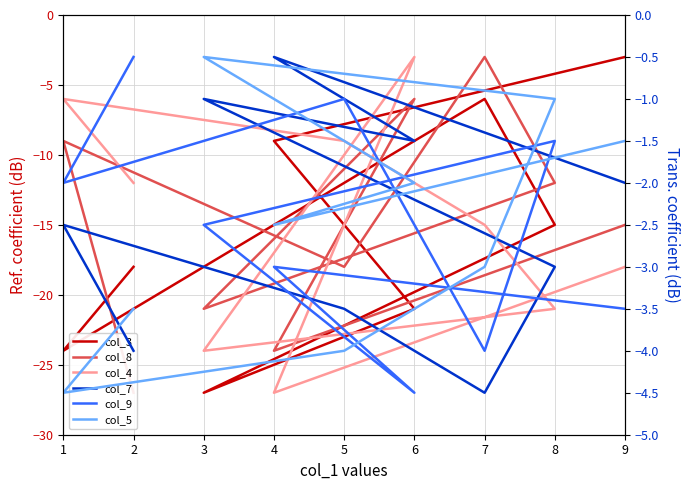

Reading left to right, transcribe all the data shown in this chart.

col_3: -3.0	-9.0	-21.0	-27.0	-15.0	-6.0	-12.0	-24.0	-18.0
col_8: -15.0	-24.0	-6.0	-21.0	-12.0	-3.0	-18.0	-9.0	-27.0
col_4: -18.0	-27.0	-3.0	-24.0	-21.0	-15.0	-9.0	-6.0	-12.0
col_7: -2.0	-0.5	-1.5	-1.0	-3.0	-4.5	-3.5	-2.5	-4.0
col_9: -3.5	-3.0	-4.5	-2.5	-1.5	-4.0	-1.0	-2.0	-0.5
col_5: -1.5	-2.5	-2.0	-0.5	-1.0	-3.0	-4.0	-4.5	-3.5